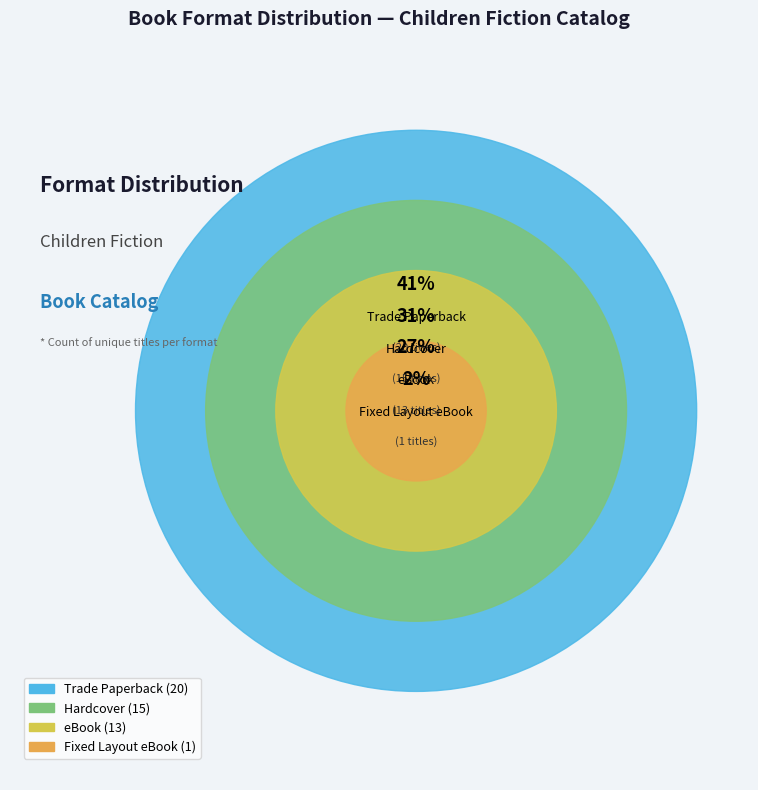

Does Trade Paperback account for over 50% of the chart?

No